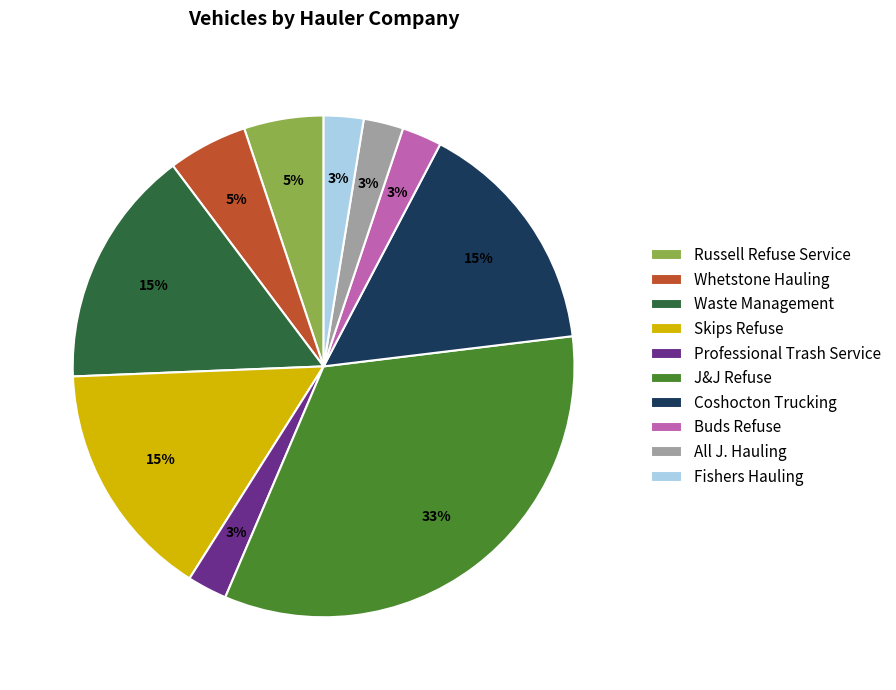

Does any single category account for the majority?

No